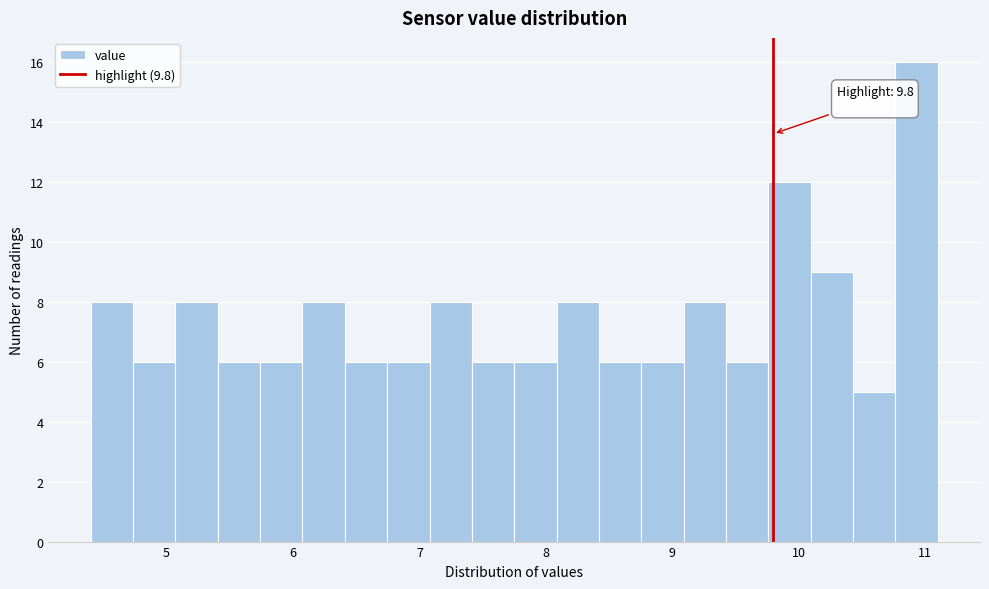

Read against the x-axis, roughly where is the centre of the tallest bar?

10.9